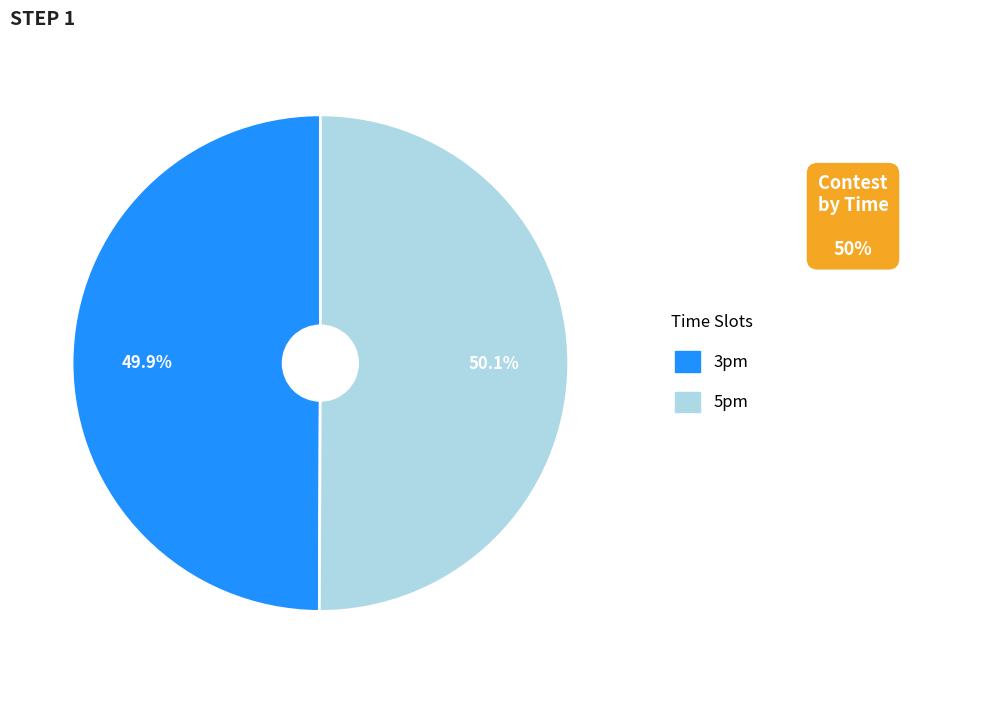

Is there a majority slice in this chart?

Yes